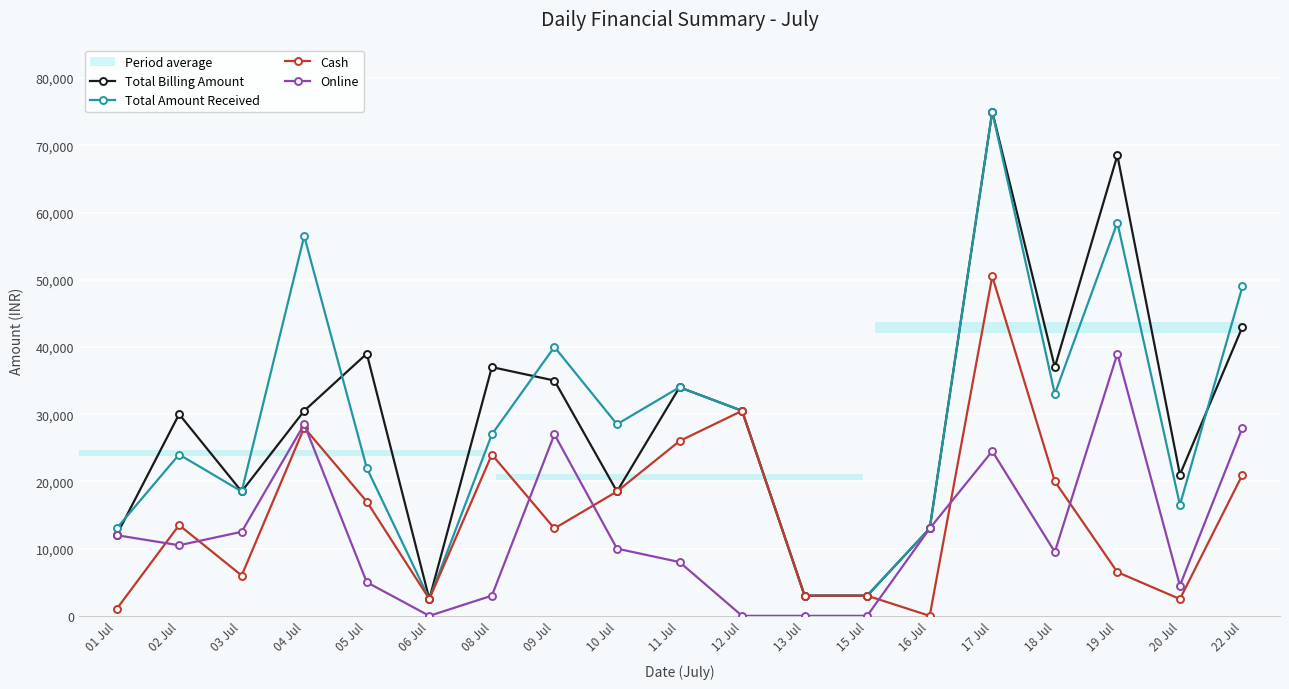

Is the value of Total Billing Amount at 20 Jul greater than the value of Cash at 22 Jul?

No